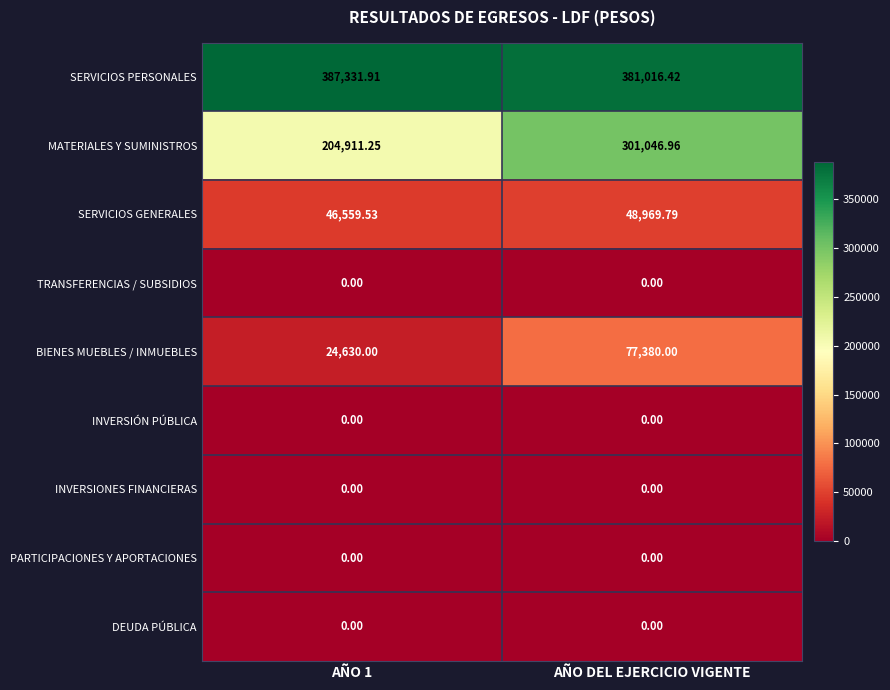

Which series has the largest total across all categories?

SERVICIOS PERSONALES